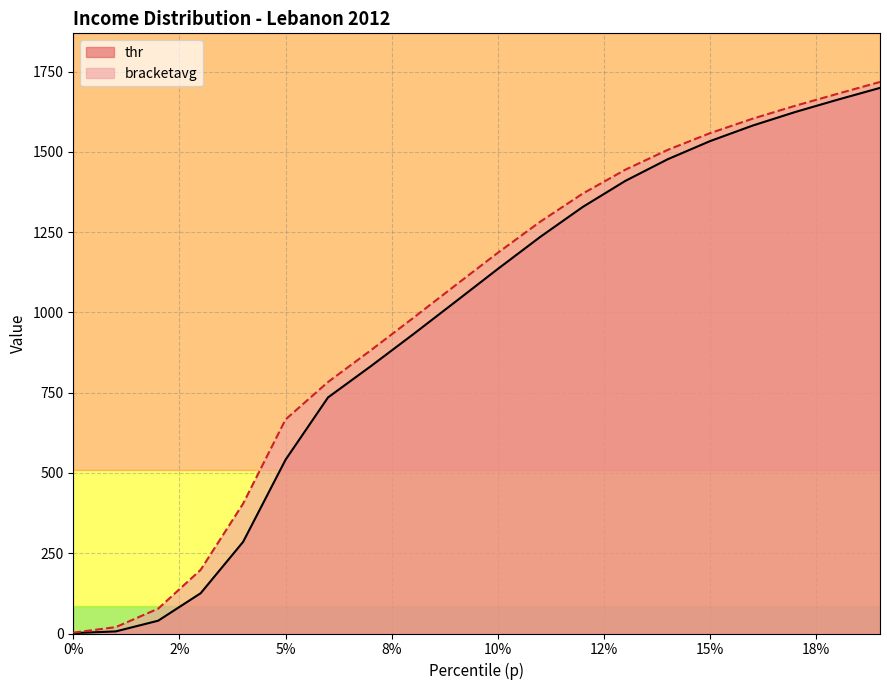

What is the total value across all series at 0.12?

2699.4